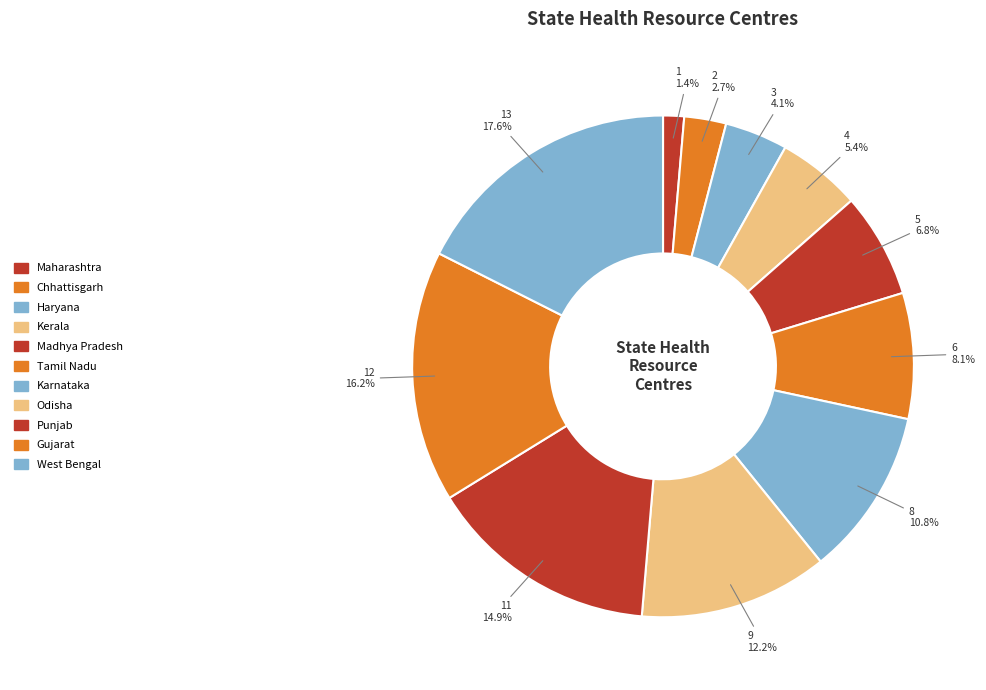

Is Odisha the majority of the pie?

No